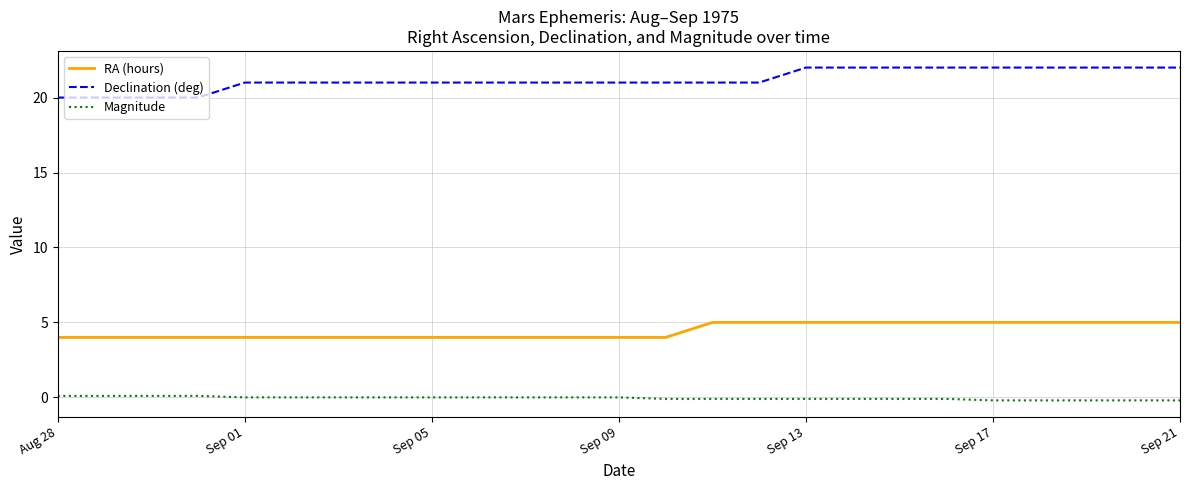

What is the minimum value for RA (hours)?

4.0